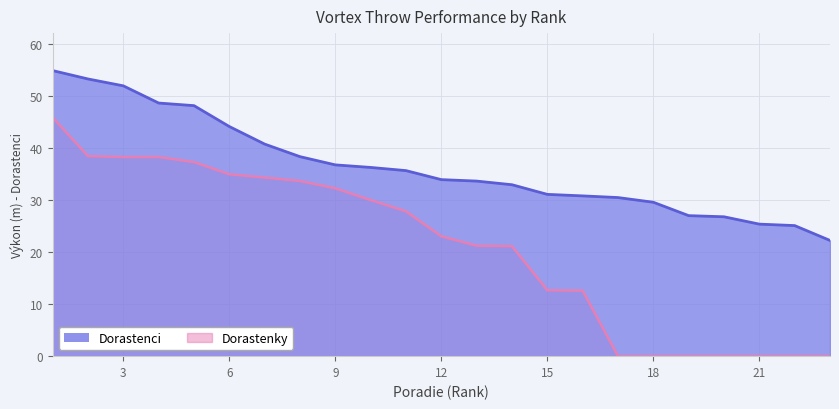

Which category has the lowest value in the Dorastenci (Výkon) series?

23